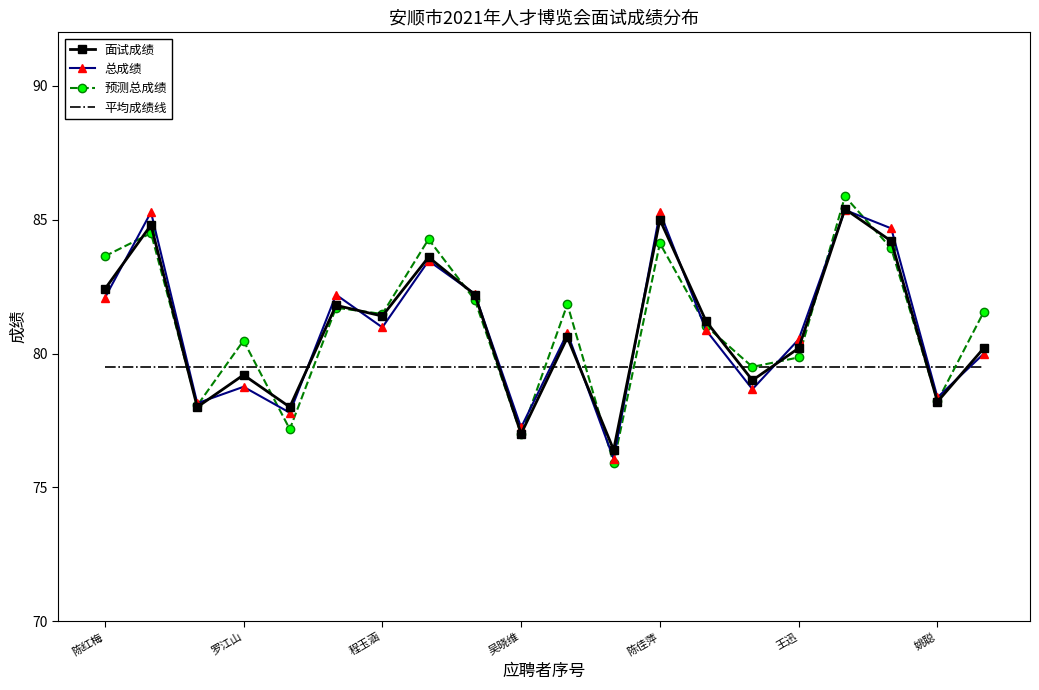

Rank the categories by 总成绩 value from lowest to highest.

11, 9, 陈佳萍, 程玉涵, 18, 14, 吴晓维, 19, 15, 10, 13, 姚聪, 陈红梅, 王迅, 8, 7, 17, 罗江山, 12, 16